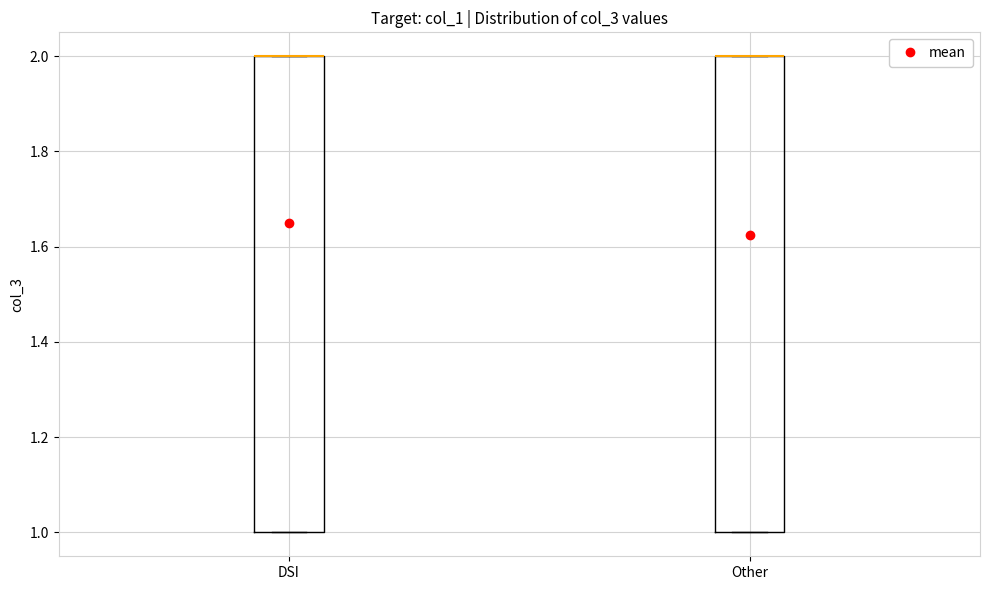

Where is the lower edge of the box for DSI on the y-axis? The values are not printed on the chart, so give them approximately, as read against the axis.

1